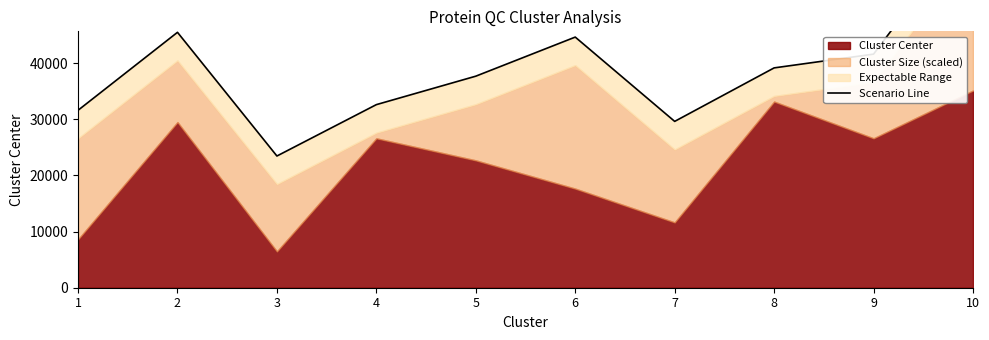

Reading right to left, transcribe all the data shown in this chart.

65146	41629	39175	29642	44664	37699	32628	23472	45514	31619